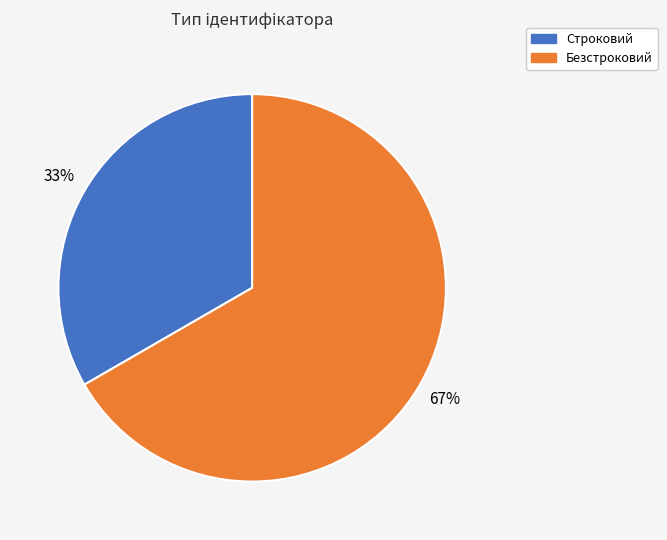

What percentage is the Безстроковий slice, to the nearest percent?

67%